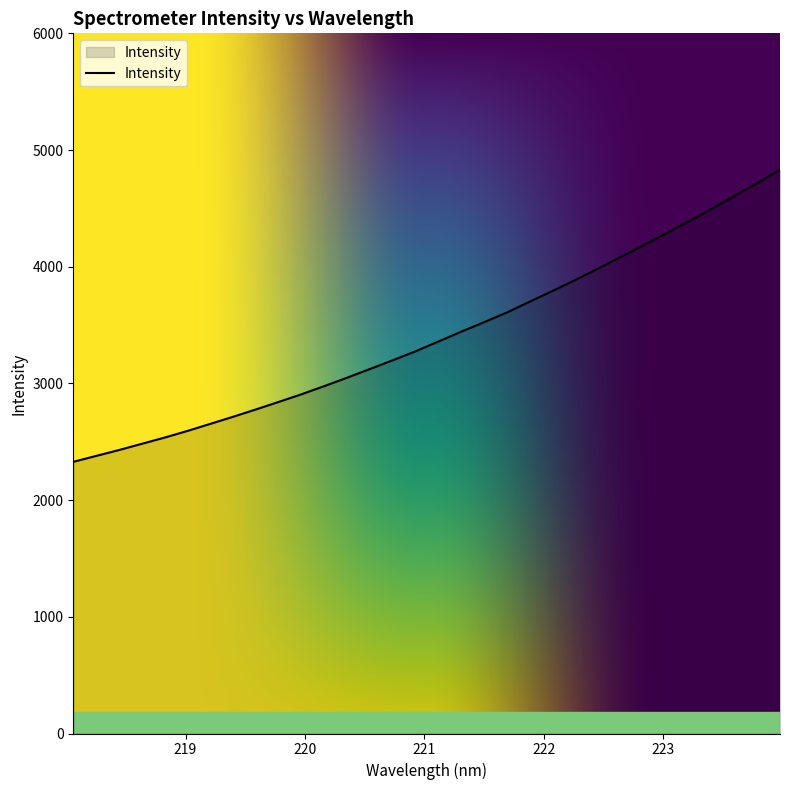

What is the minimum value shown in the chart?

2328.2